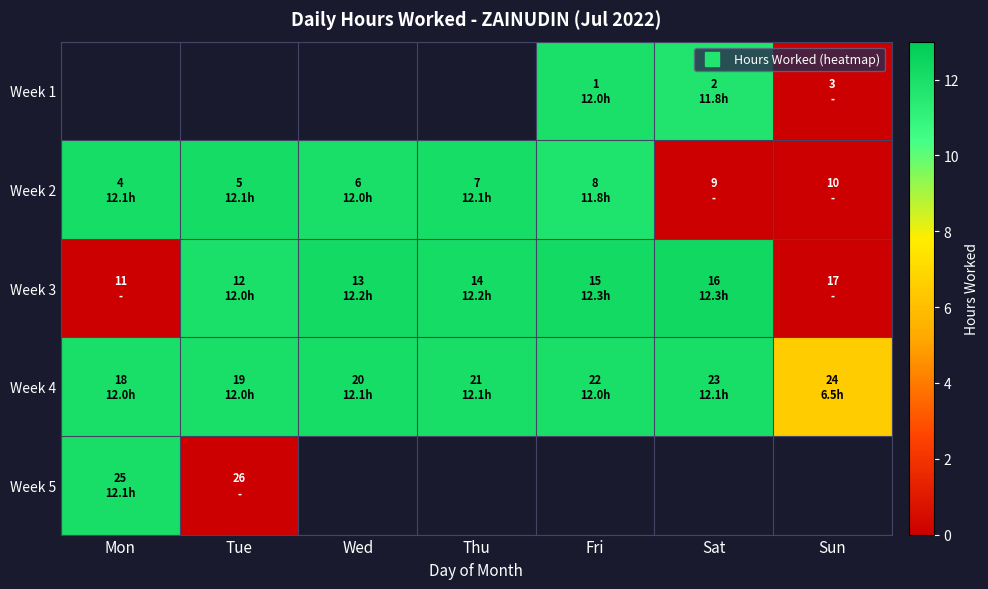

What is the difference between the highest and lowest values at Fri?

0.4